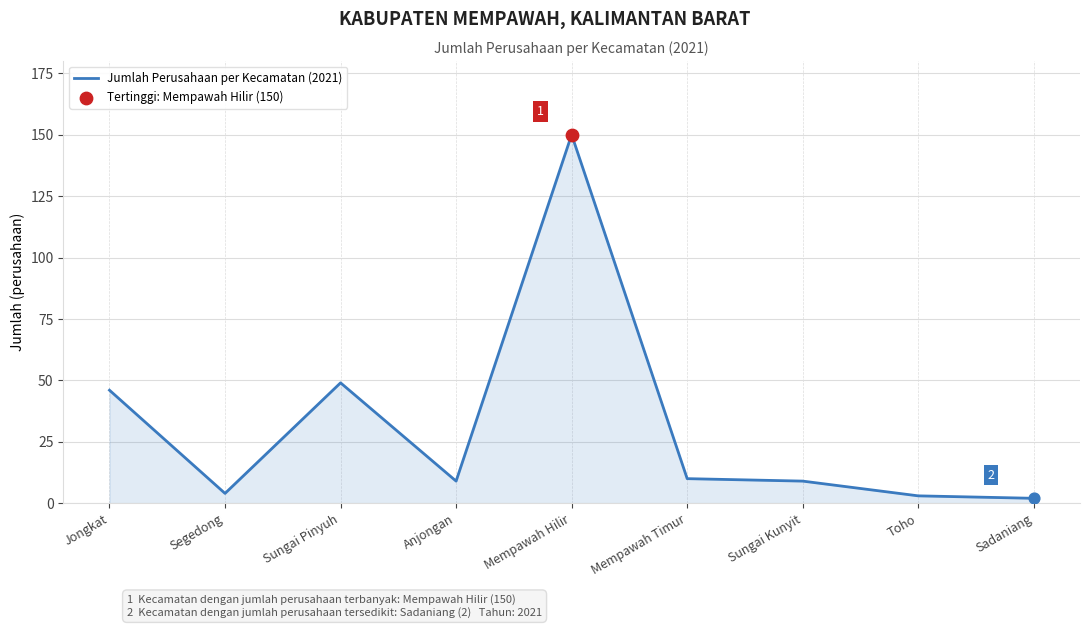

What is the change in value from Jongkat to Sungai Kunyit?

-37